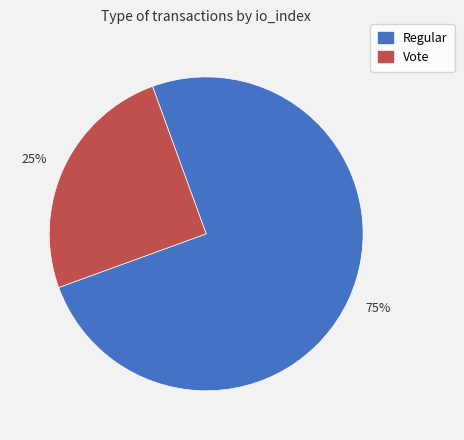

Which has a higher value, 75% or 25%?

75%